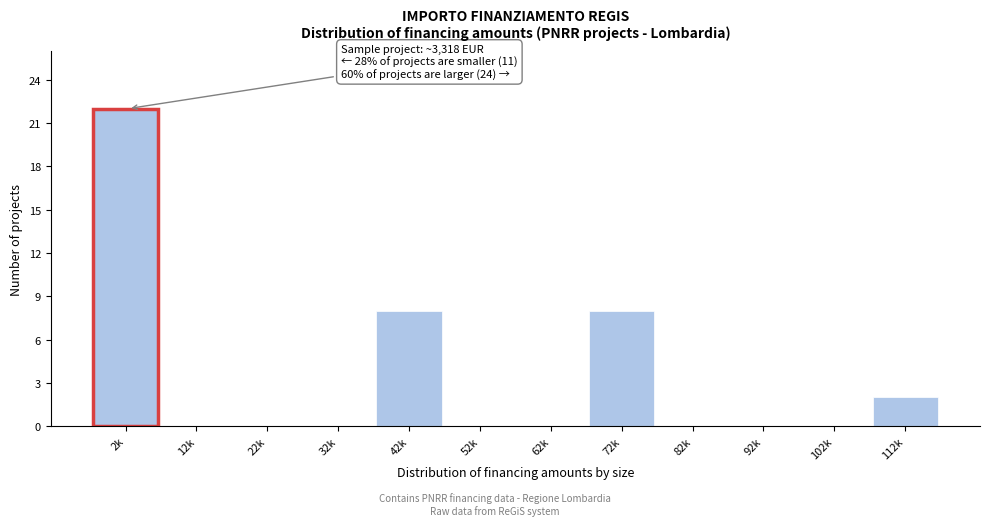

Reading left to right, transcribe all the data shown in this chart.

2k=22	12k=0	22k=0	32k=0	42k=8	52k=0	62k=0	72k=8	82k=0	92k=0	102k=0	112k=2